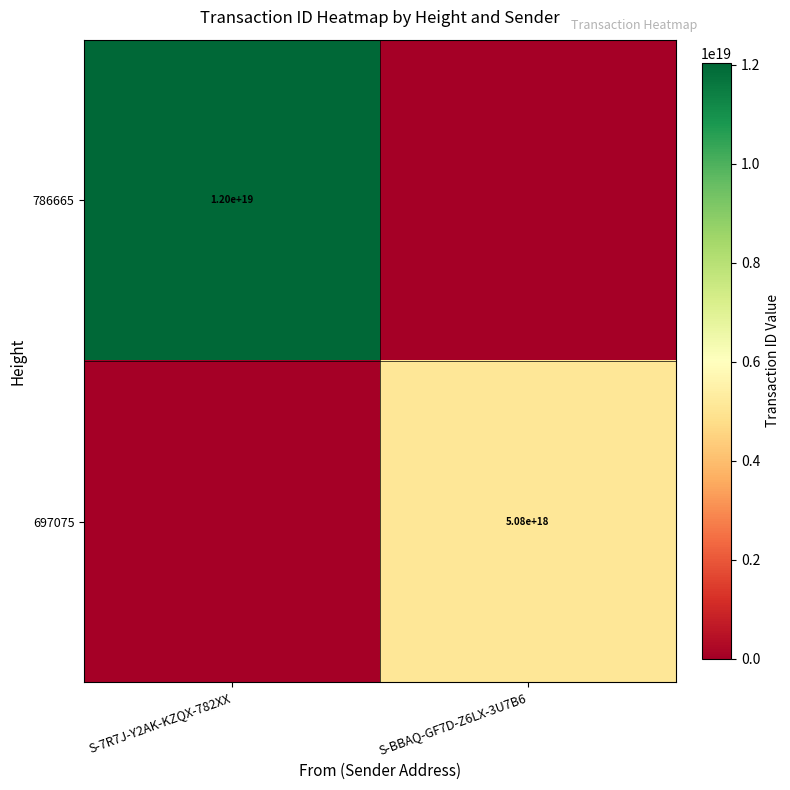

True or false: 786665 has a value of 12000000000000000000 at S-7R7J-Y2AK-KZQX-782XX.

True